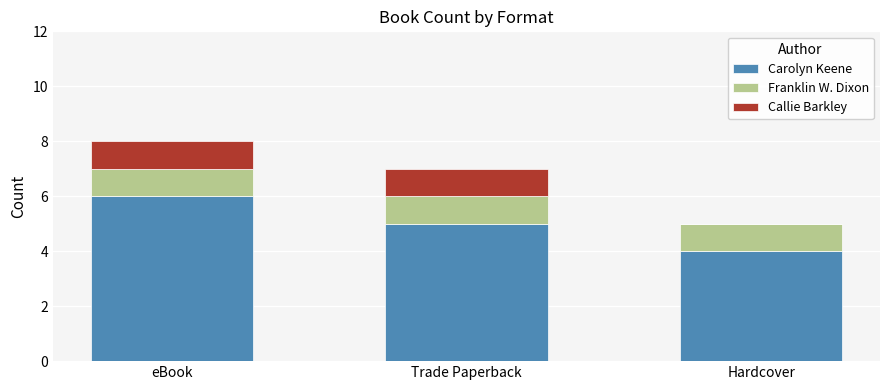

Count the number of data series in this chart.

3